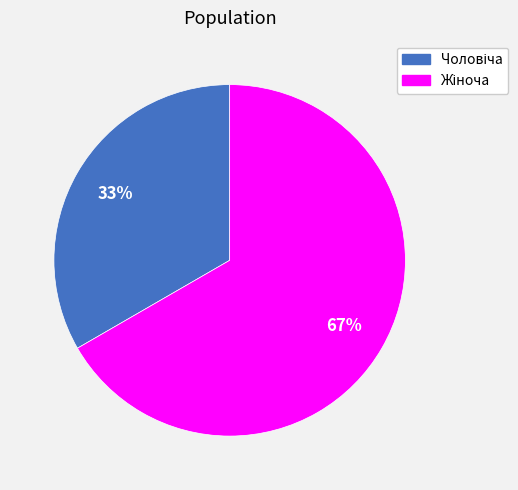

Does any single category account for the majority?

Yes